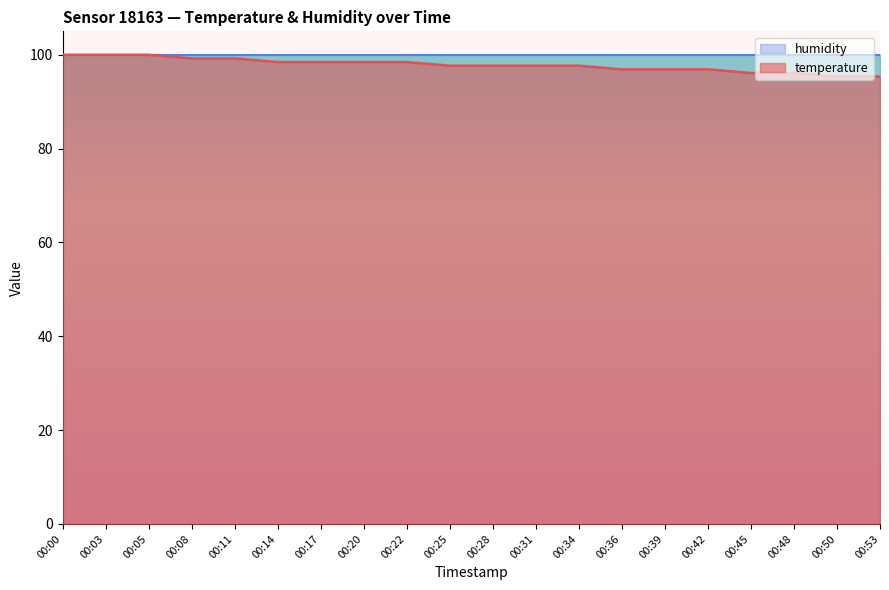

True or false: there are more than 0 points higher than both neighbors.

False